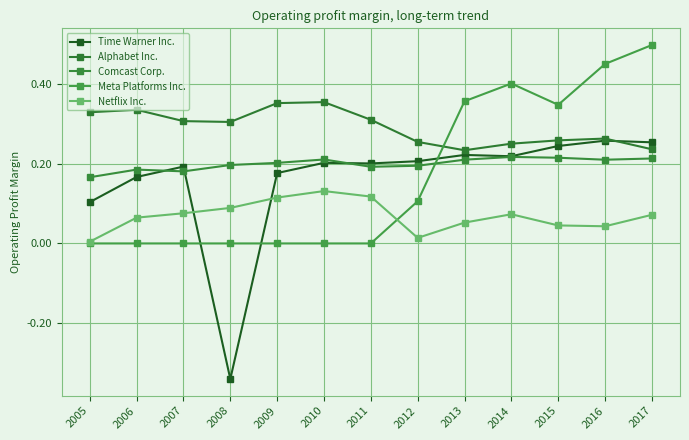

List the labels in order of Netflix Inc. value, largest first.

2010, 2011, 2009, 2008, 2007, 2014, 2017, 2006, 2013, 2015, 2016, 2012, 2005